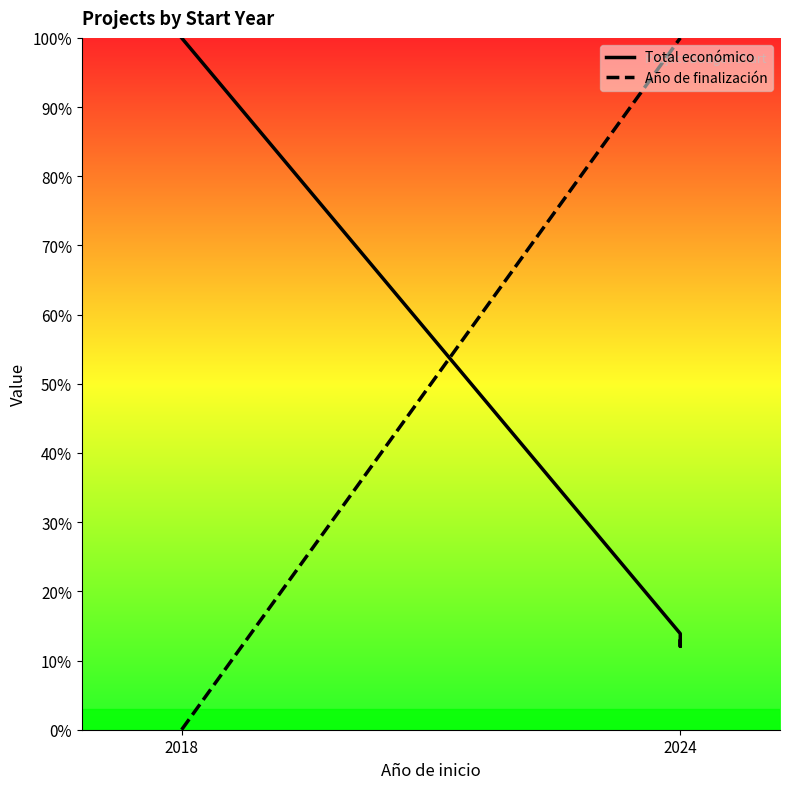

What is the sum of the Año de finalización values at 2 and 3?

2.0